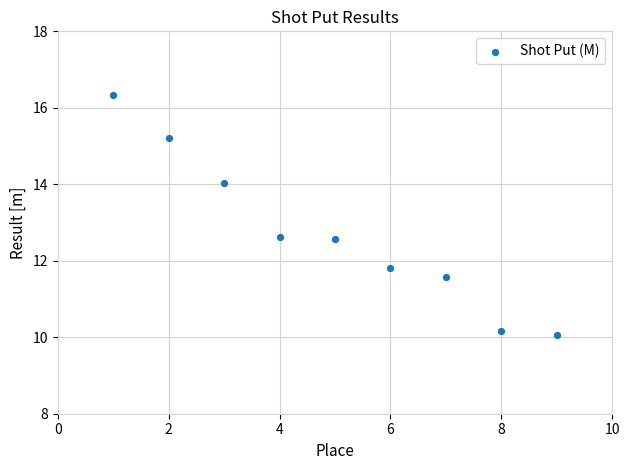

What is the average Y value?

12.7